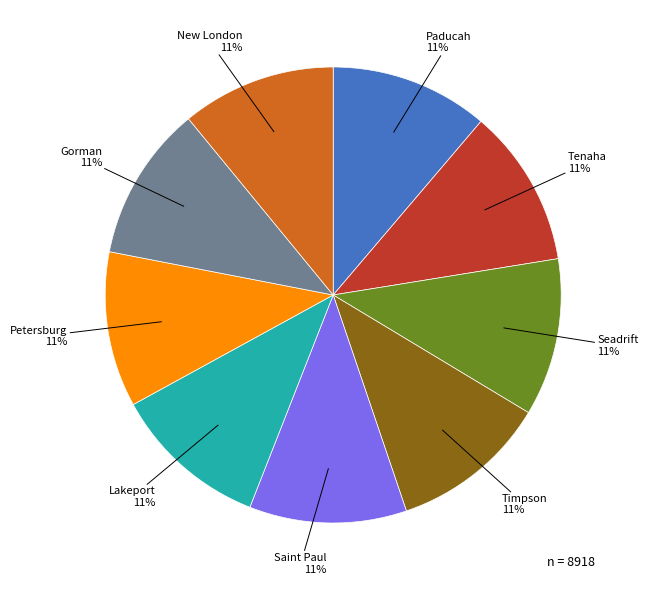

Does any single category account for the majority?

No